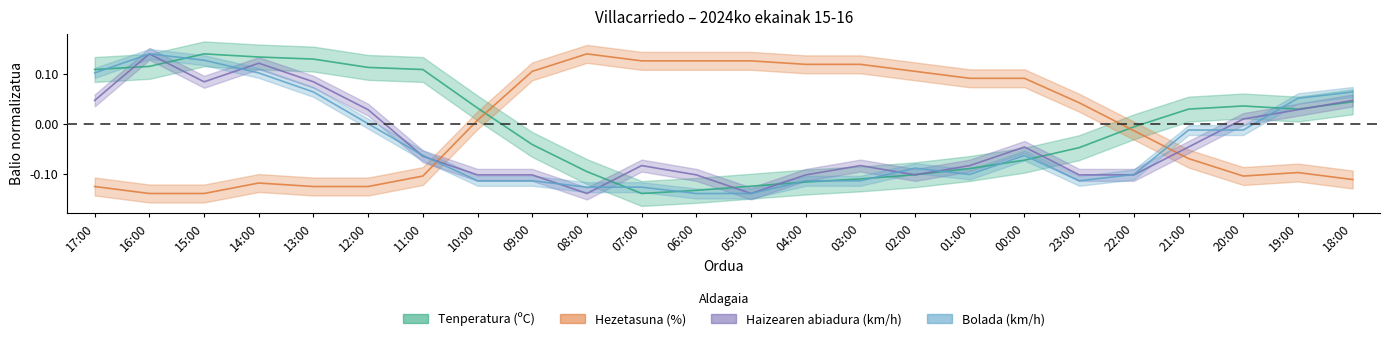

What is the difference between the highest and lowest values at 07:00?

0.3